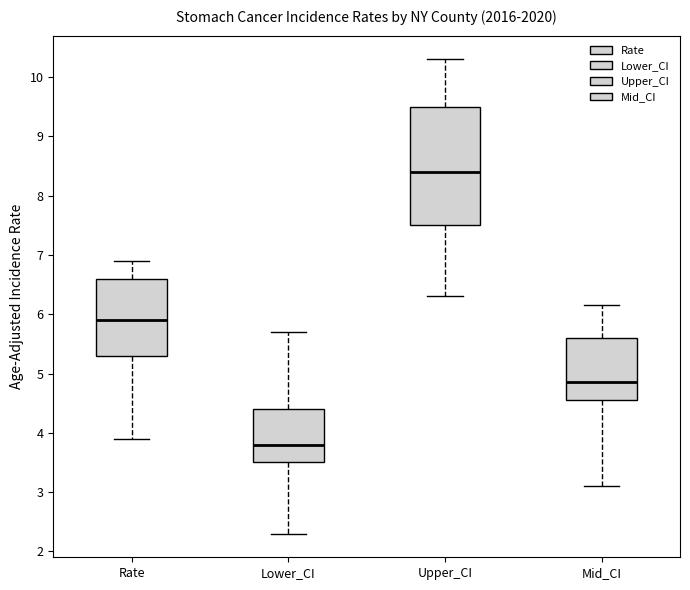

Reading left to right, transcribe this box plot: for each box, give where its median line is, the range the box spans, and where its two whiskers end, as read against the y-axis. The values are not printed on the chart, so give them approximately, as read against the axis.

Rate: median 5.9, box 5.3 to 6.6, whiskers 3.9 to 6.9
Lower_CI: median 3.8, box 3.5 to 4.4, whiskers 2.3 to 5.7
Upper_CI: median 8.4, box 7.5 to 9.5, whiskers 6.3 to 10.3
Mid_CI: median 4.9, box 4.6 to 5.6, whiskers 3.1 to 6.2